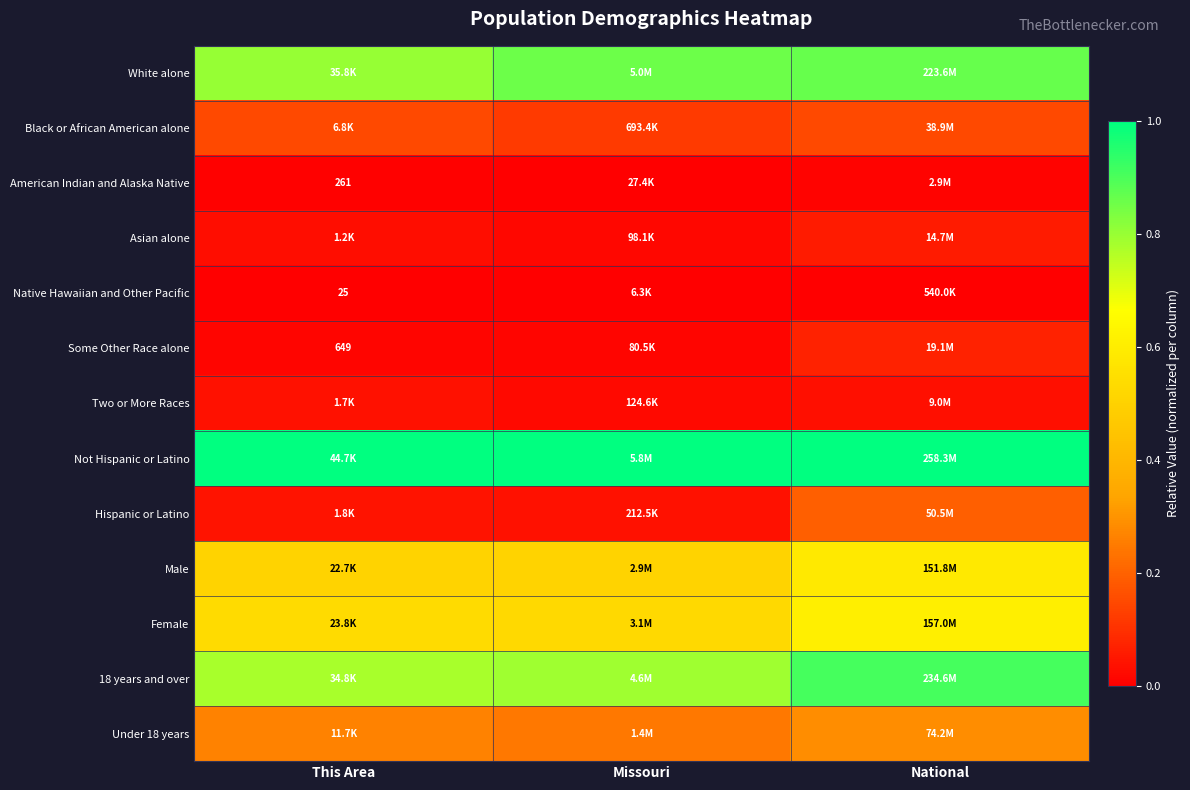

The value of American Indian and Alaska Native at Missouri is 0.0. True or false?

True